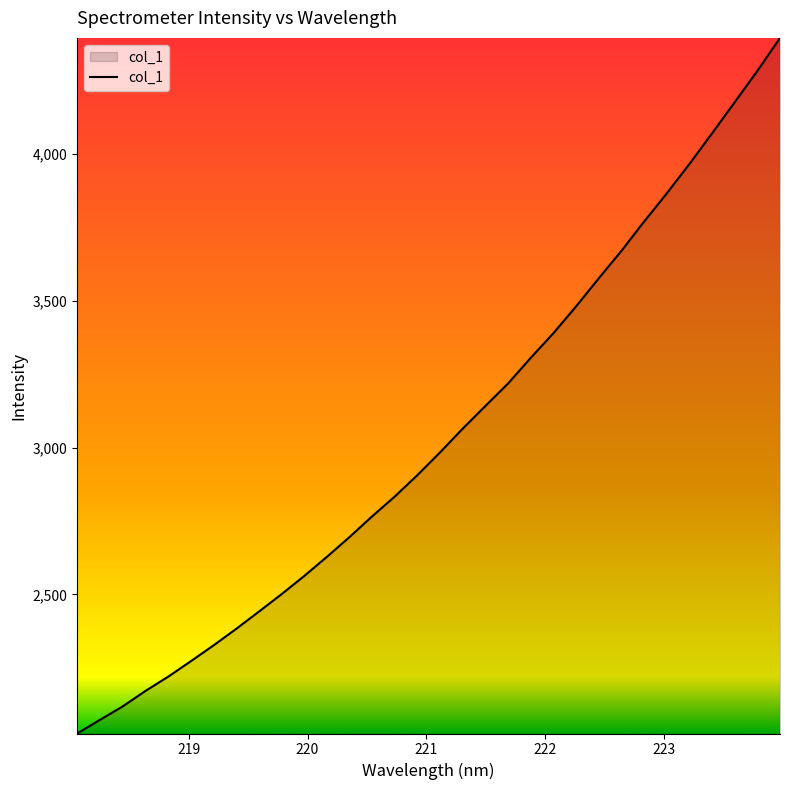

What is the difference between the maximum and minimum values?

2367.2